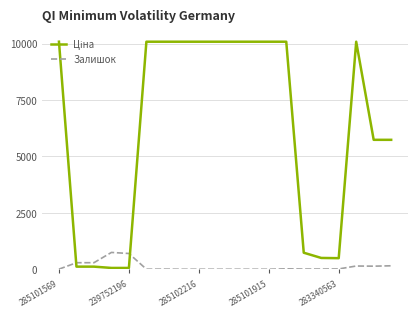

What is the greatest value displayed?

10085.8